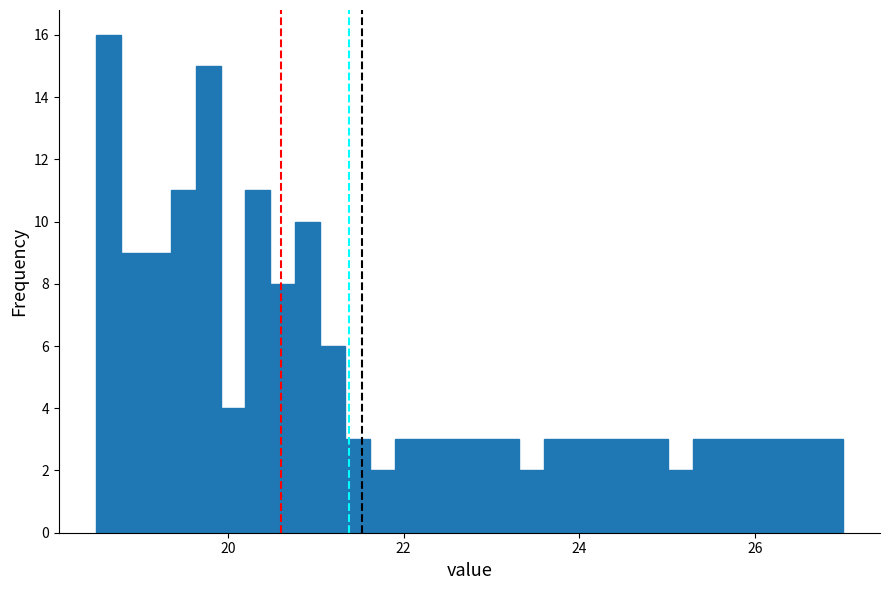

Around what value on the x-axis is the tallest bar? Give the approximate position of its centre, as read against the axis.

18.6